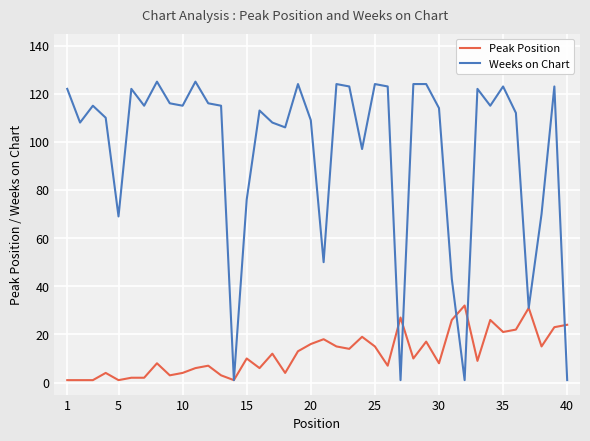

At how many categories does at least one series exceed 98?

29